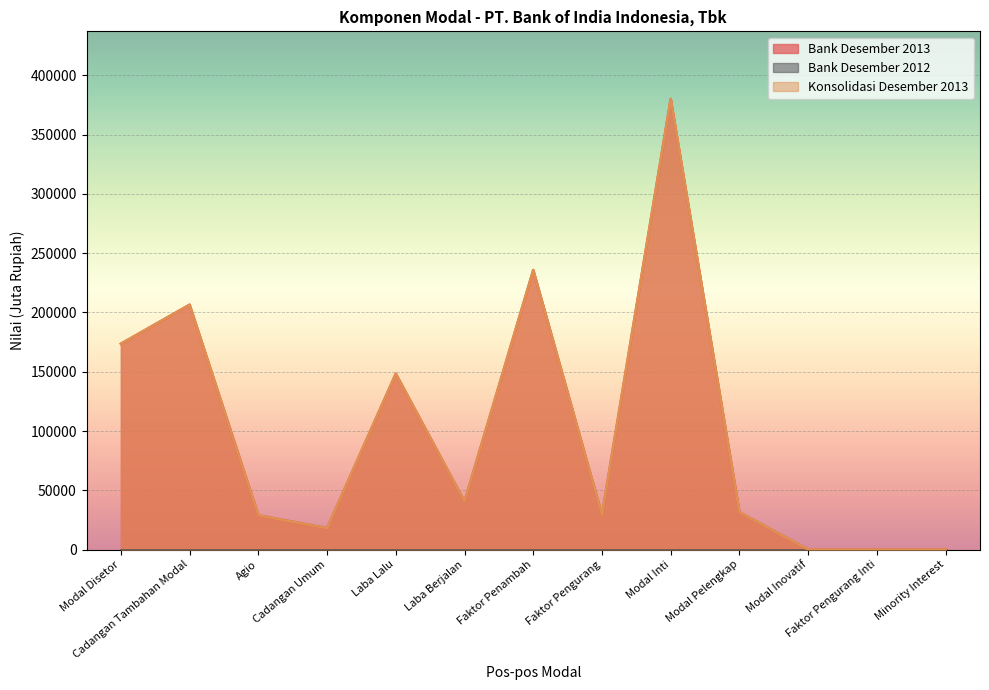

Reading left to right, transcribe all the data shown in this chart.

Bank Desember 2013: Modal Disetor=173600	Cadangan Tambahan Modal=206560	Agio=28902	Cadangan Umum=18000	Laba Lalu=148341	Laba Berjalan=40544	Faktor Penambah=235787	Faktor Pengurang=29227	Modal Inti=380160	Modal Pelengkap=31459	Modal Inovatif=0	Faktor Pengurang Inti=0	Minority Interest=0
Konsolidasi Desember 2013: Modal Disetor=173600	Cadangan Tambahan Modal=206560	Agio=28902	Cadangan Umum=18000	Laba Lalu=148341	Laba Berjalan=40544	Faktor Penambah=235787	Faktor Pengurang=29227	Modal Inti=380160	Modal Pelengkap=31459	Modal Inovatif=0	Faktor Pengurang Inti=0	Minority Interest=0